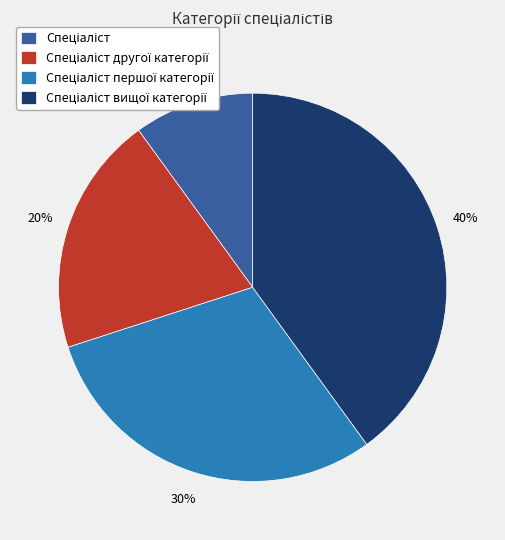

Is there any slice that represents more than half of the pie?

No